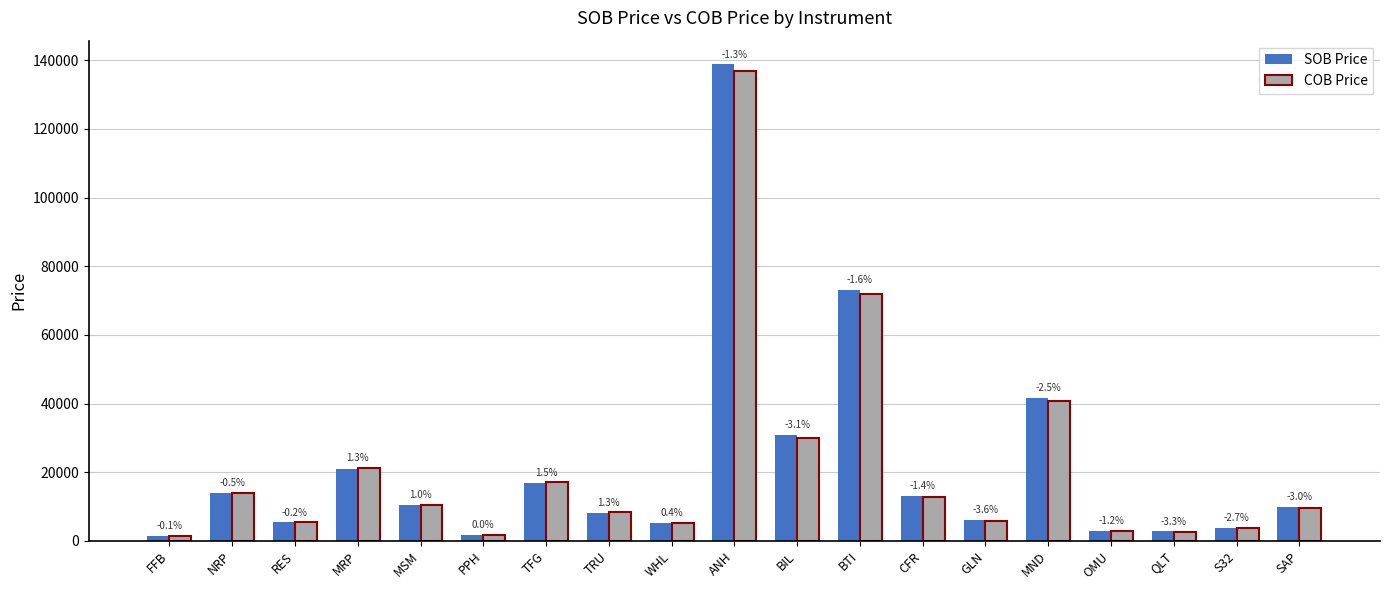

What is the highest value of the COB Price series?

136882